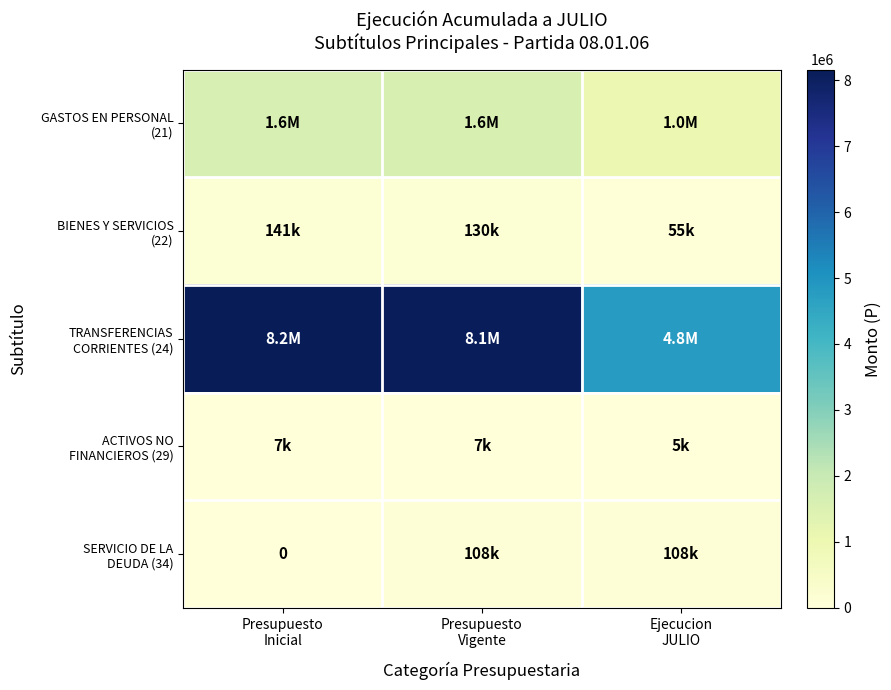

The value of SERVICIO DE LA DEUDA (34) at Presupuesto Vigente is 108392. True or false?

True